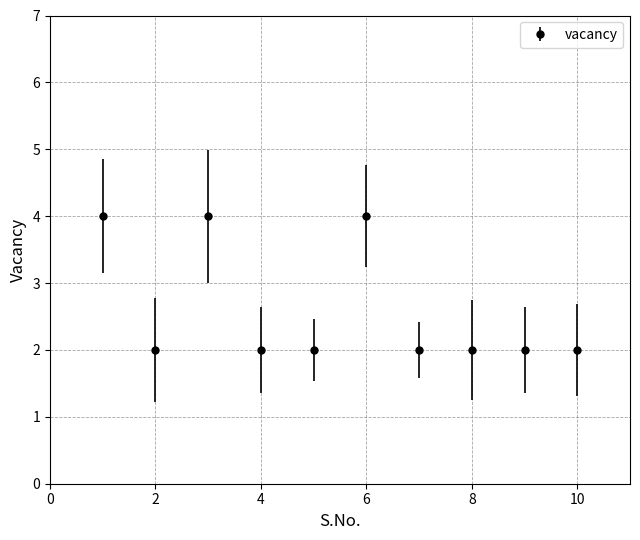

What is the sum of all values?

26